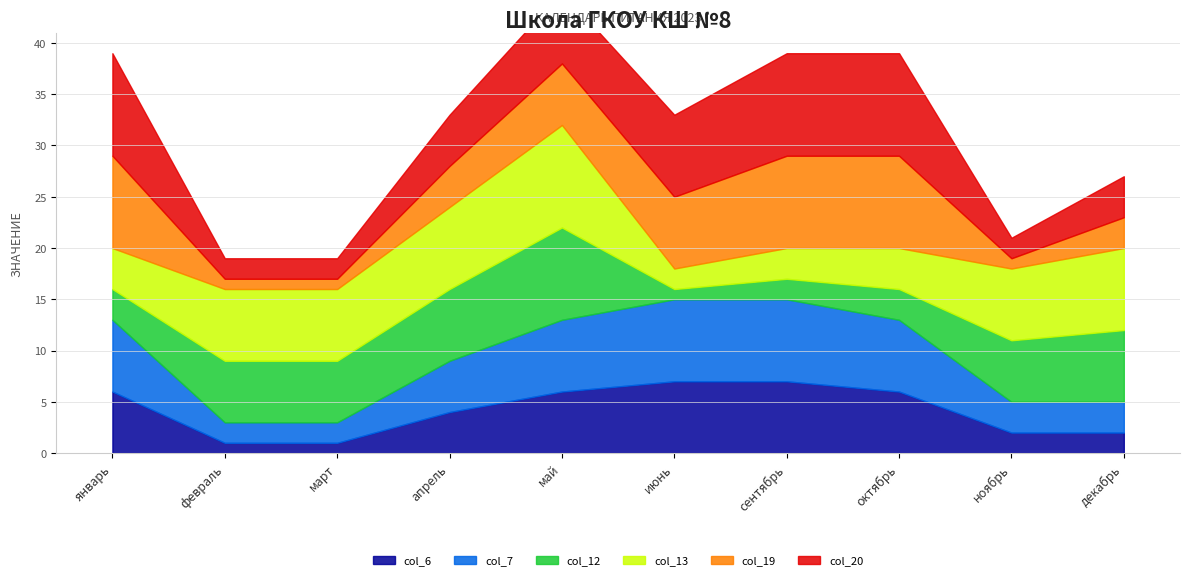

What is the average value of the col_20 series?

6